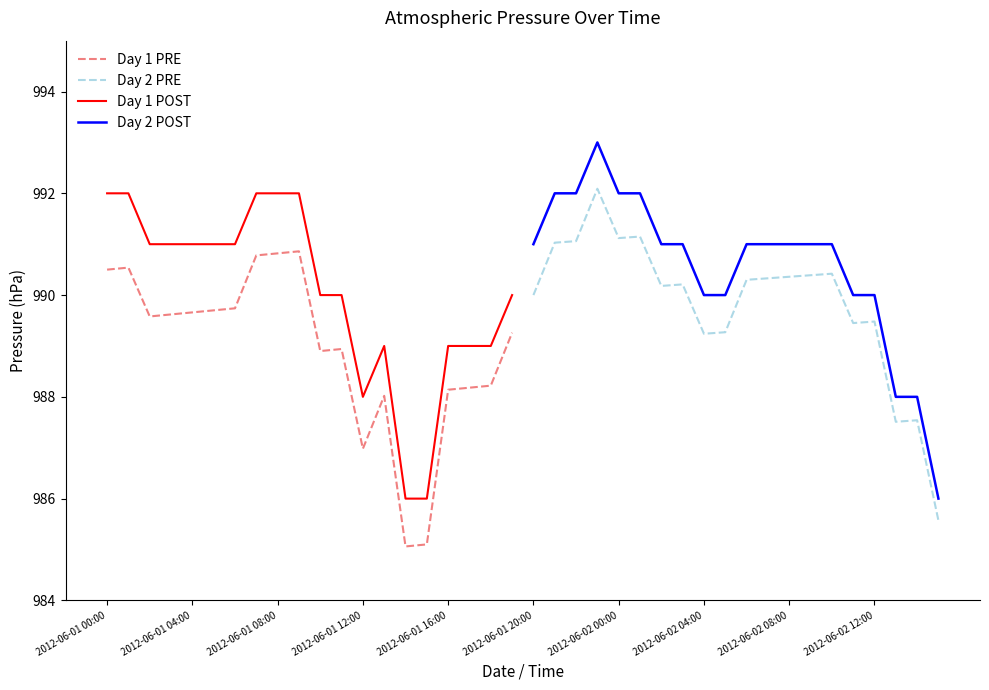

The Day 2 POST series shows 1555.6 at 2012-06-02 12:00. True or false?

False